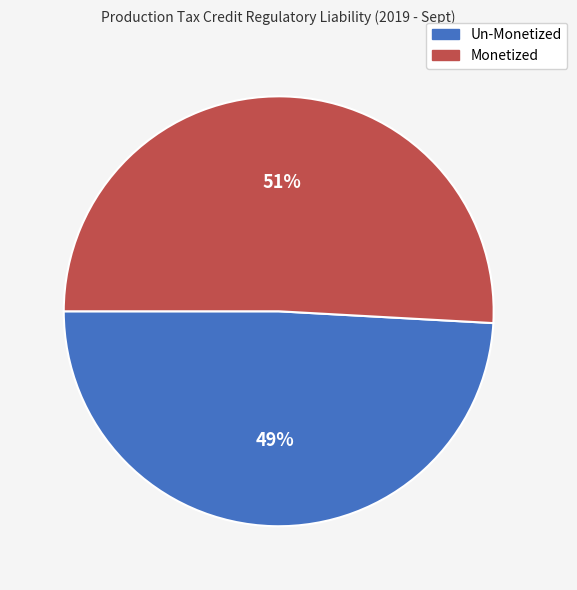

What percentage is the Un-Monetized slice, to the nearest percent?

49%